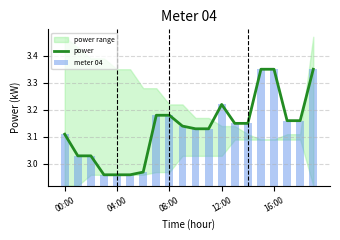

Are the bars grouped side by side (vs. stacked)?

Yes